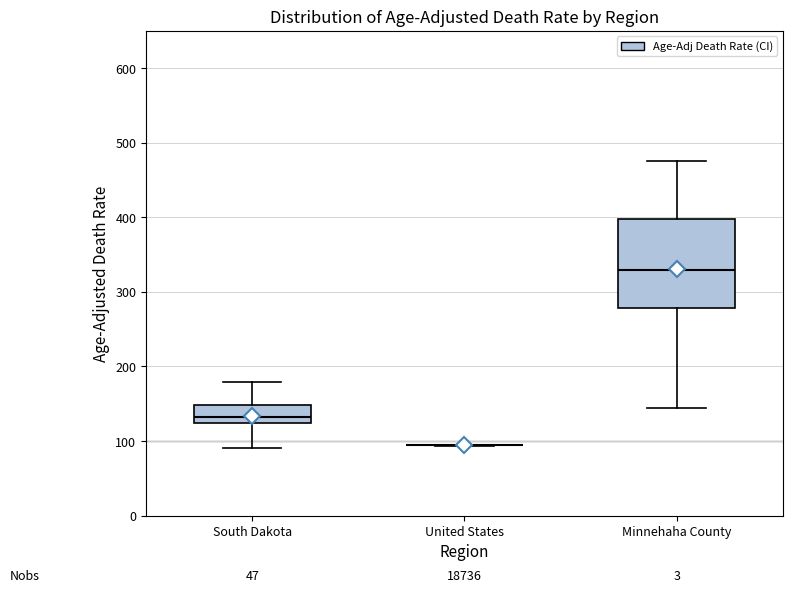

Where does the lower whisker of the box for South Dakota end on the y-axis? The values are not printed on the chart, so give them approximately, as read against the axis.

90